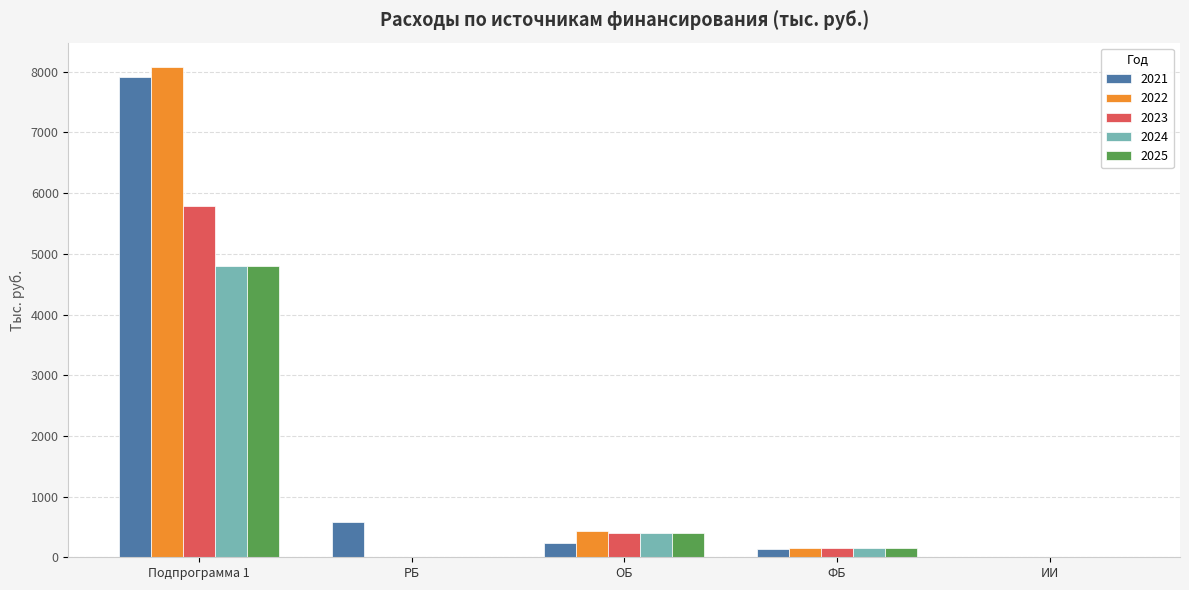

Reading left to right, extract all data points from this chart.

2021: 7913.1	583.2	233.4	137.3	0.0
2022: 8076.3	0.0	433.6	151.6	0.0
2023: 5792.3	0.0	400.7	147.7	0.0
2024: 4807.5	0.0	400.7	153.1	0.0
2025: 4807.5	0.0	400.7	153.1	0.0